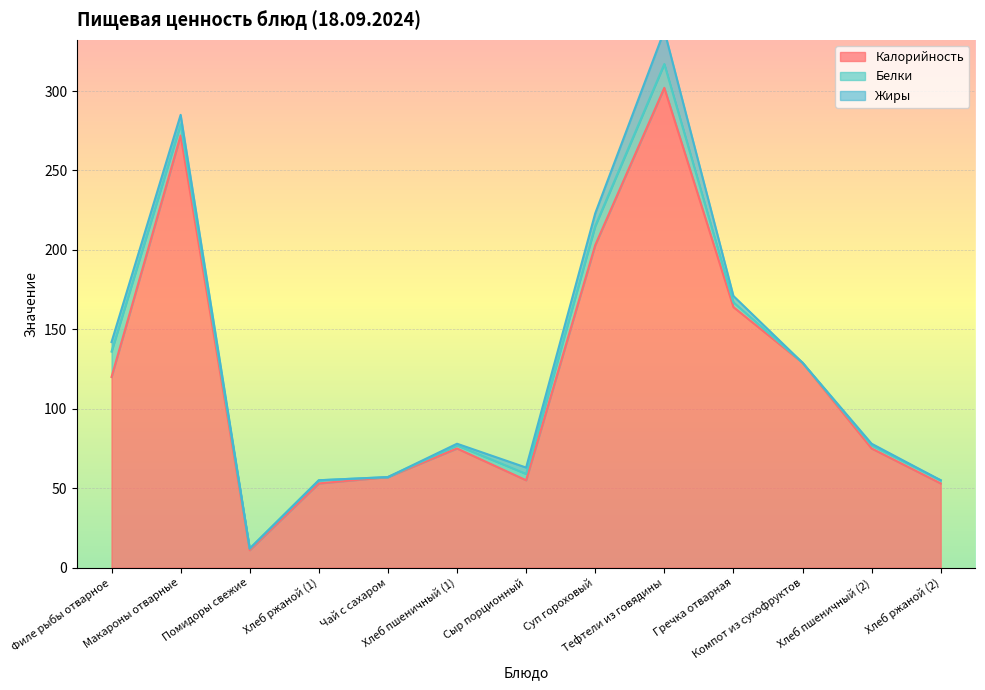

What is the label of the 8th point from the right?

Хлеб пшеничный (1)